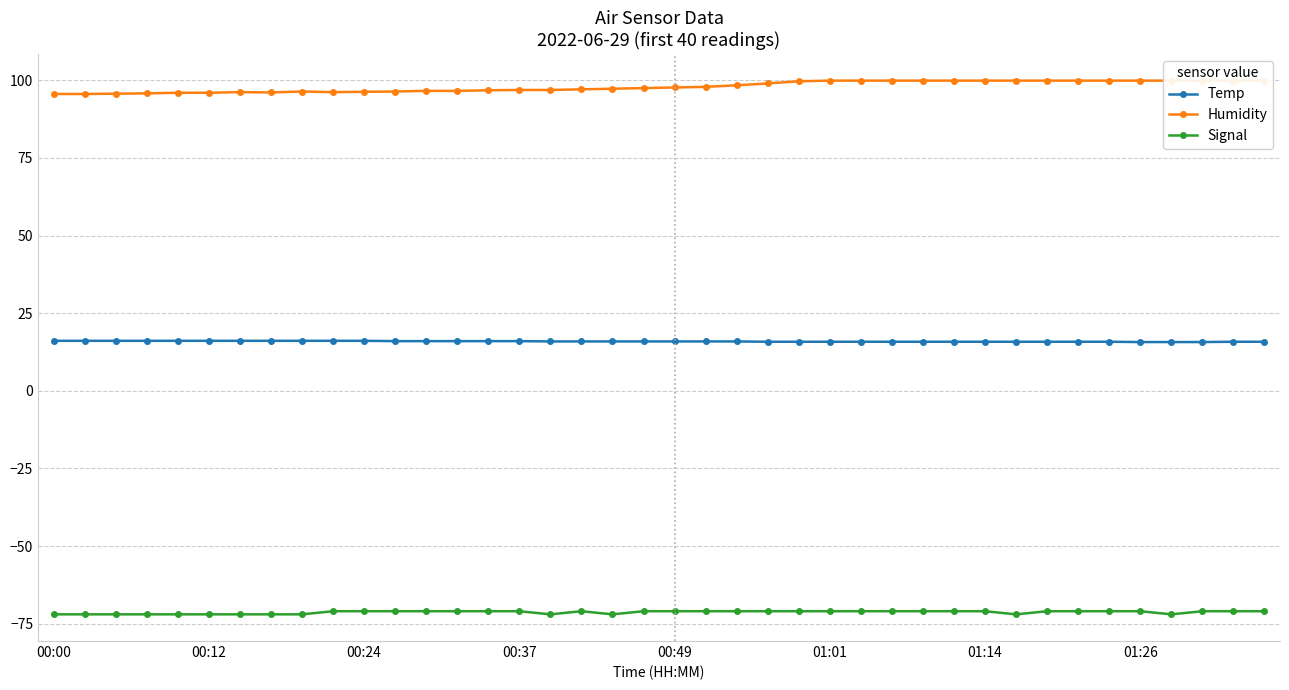

True or false: Temp and Humidity cross at least once.

False